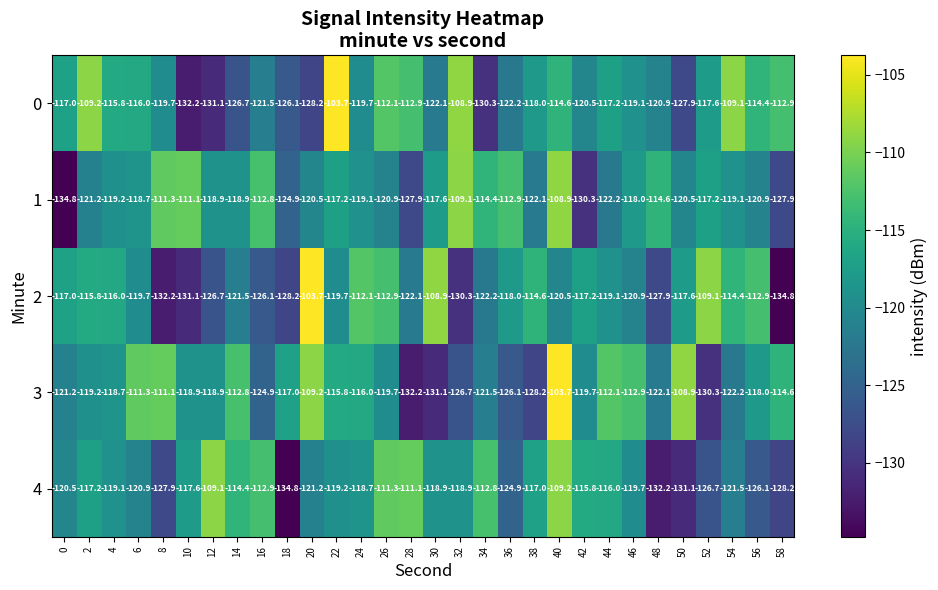

True or false: 3 has a value of -41.8 at 44.

False